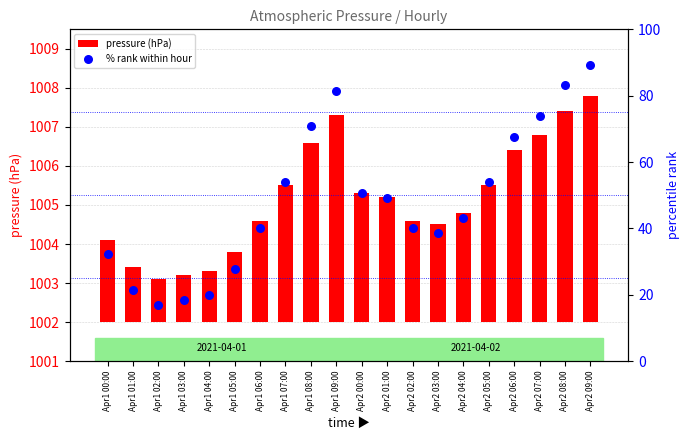

Which series has the widest spread of Y values?

% rank within hour